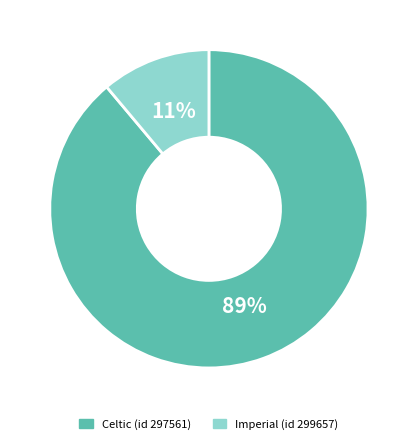

To the nearest percent, what percentage of the pie is Imperial (id 299657)?

11%